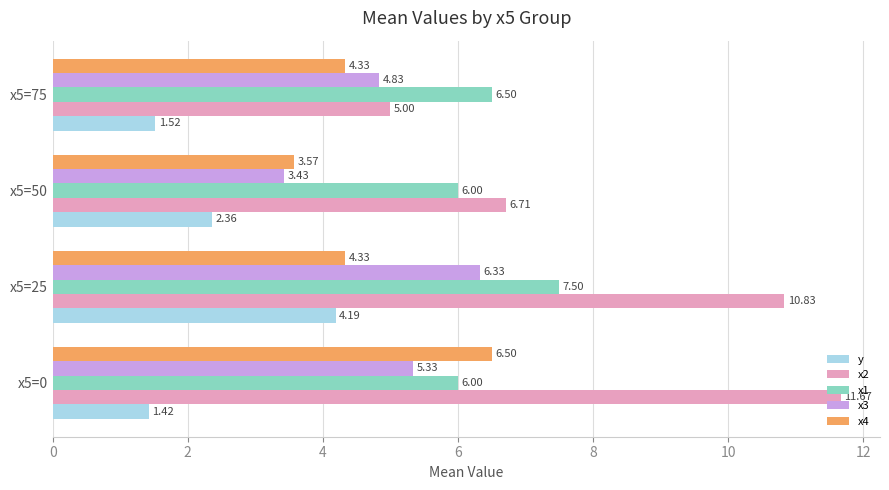

At which category is the sum across all series the highest?

x5=25